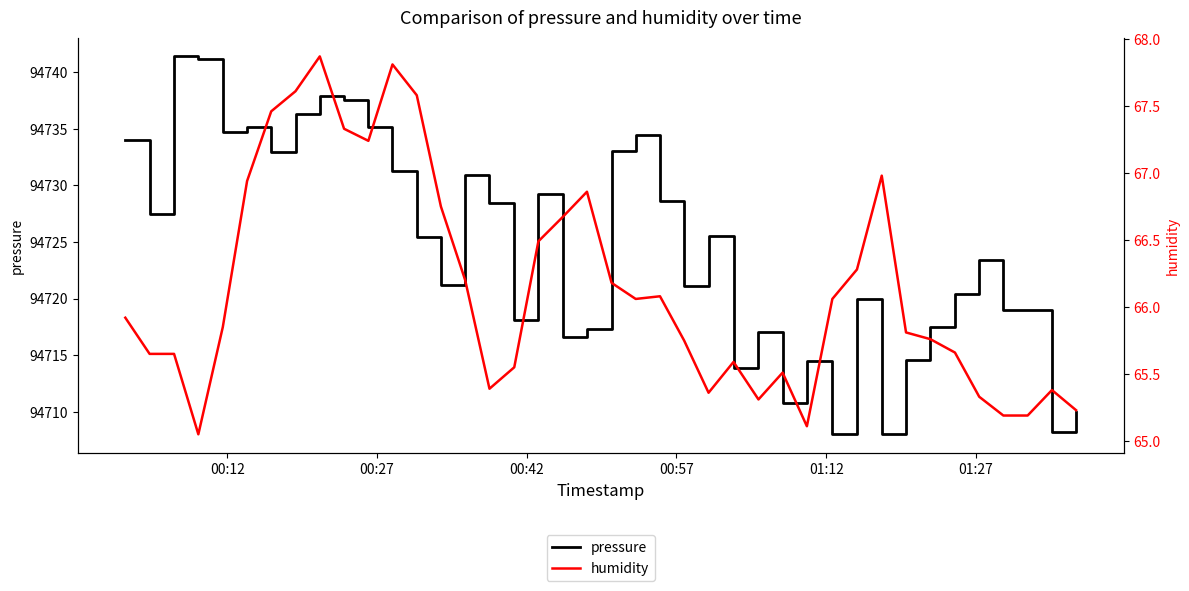

Which series has the largest total across all categories?

pressure